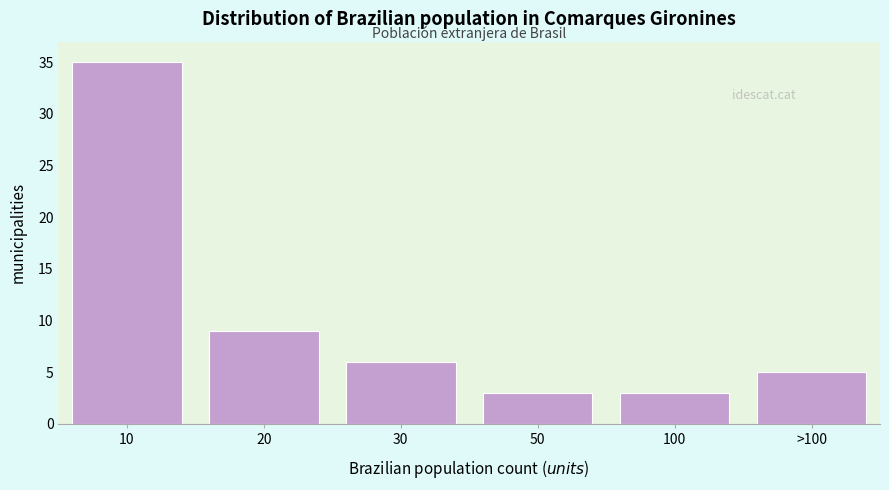

Reading left to right, what are all the values shown in this chart?

10=35	20=9	30=6	50=3	100=3	>100=5